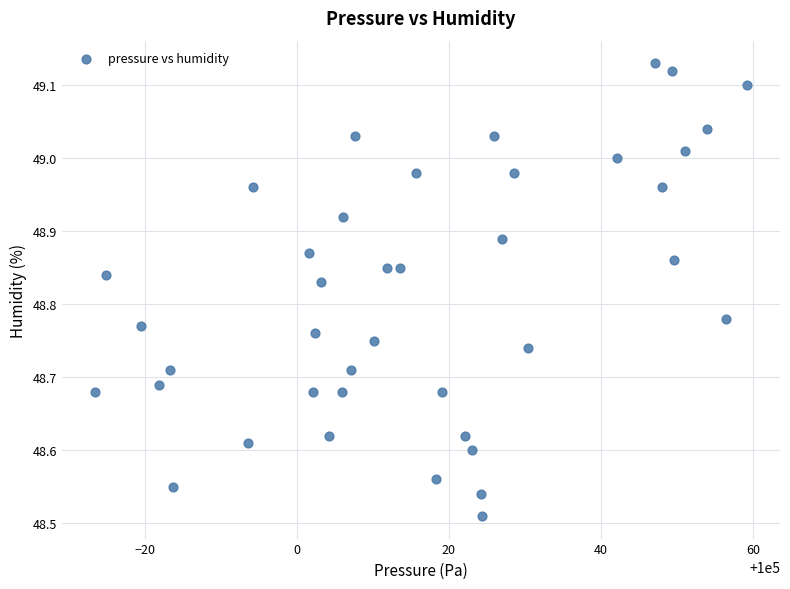

What is the range of X values (max minus min)?

85.9